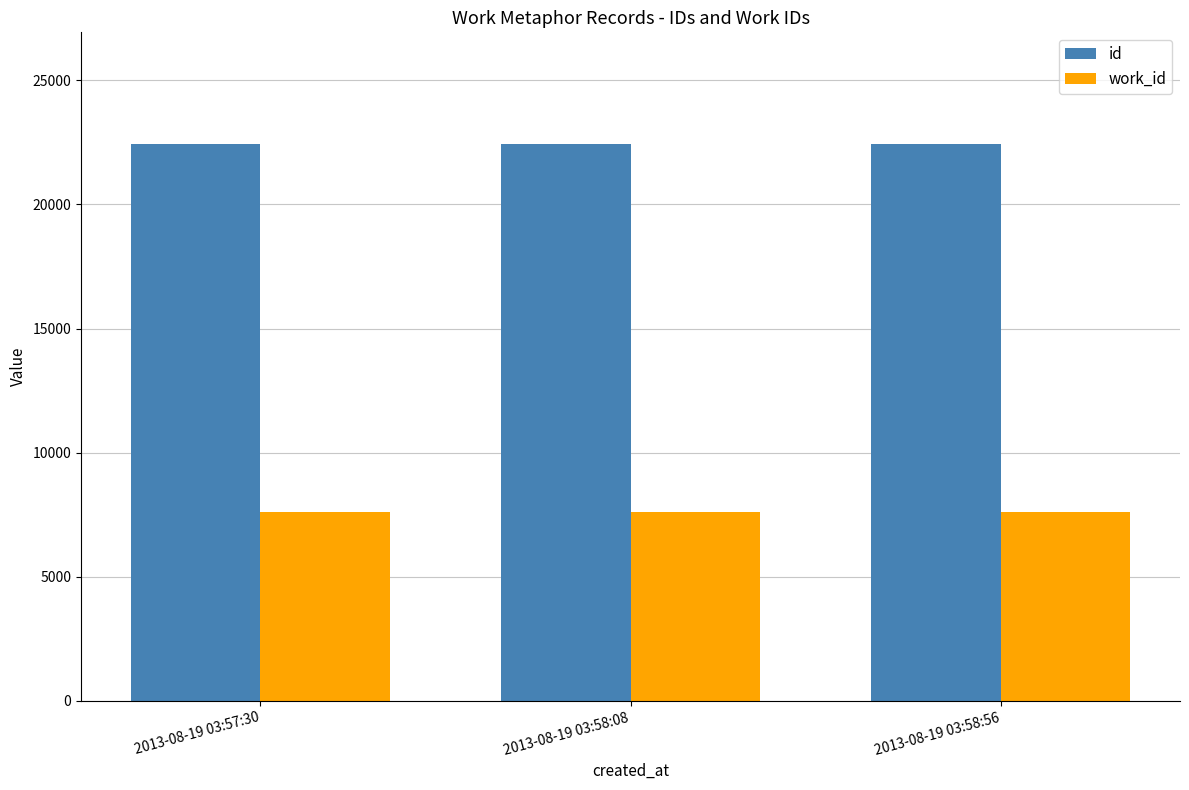

The value of work_id at 2013-08-19 03:58:08 is 7629. True or false?

True